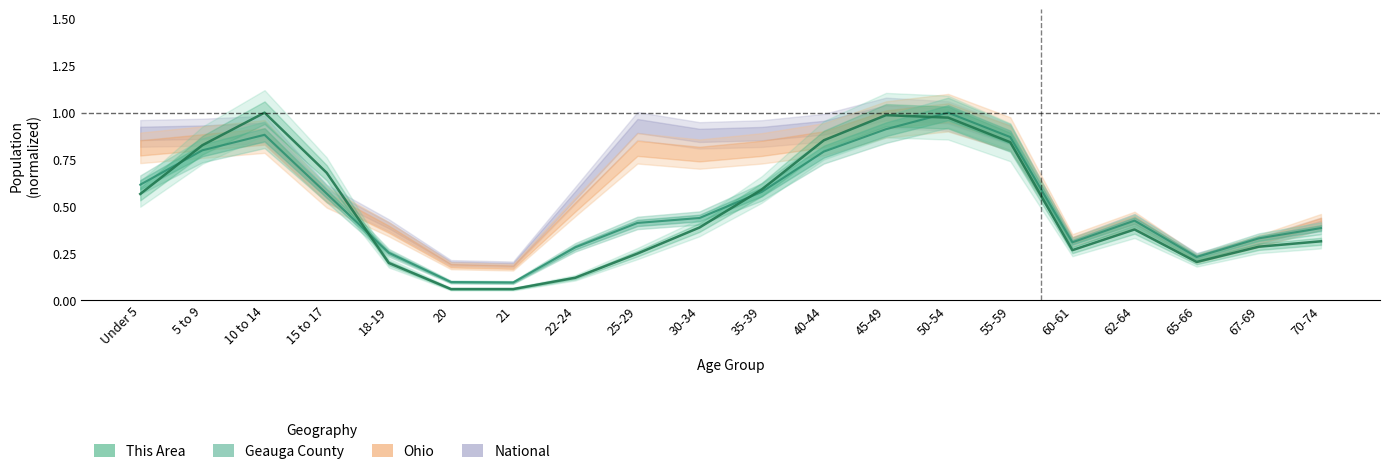

Reading left to right, what are all the values shown in this chart?

this_area: 0.6	0.8	1.0	0.7	0.2	0.1	0.1	0.1	0.2	0.4	0.6	0.9	1.0	1.0	0.8	0.3	0.4	0.2	0.3	0.3
geauga: 0.6	0.8	0.9	0.6	0.3	0.1	0.1	0.3	0.4	0.4	0.6	0.8	0.9	1.0	0.9	0.3	0.4	0.2	0.3	0.4
ohio: 0.8	0.8	0.9	0.5	0.4	0.2	0.2	0.5	0.8	0.8	0.8	0.9	1.0	1.0	0.9	0.3	0.4	0.2	0.3	0.4
national: 0.9	0.9	0.9	0.6	0.4	0.2	0.2	0.6	0.9	0.9	0.9	0.9	1.0	1.0	0.9	0.3	0.4	0.2	0.3	0.4